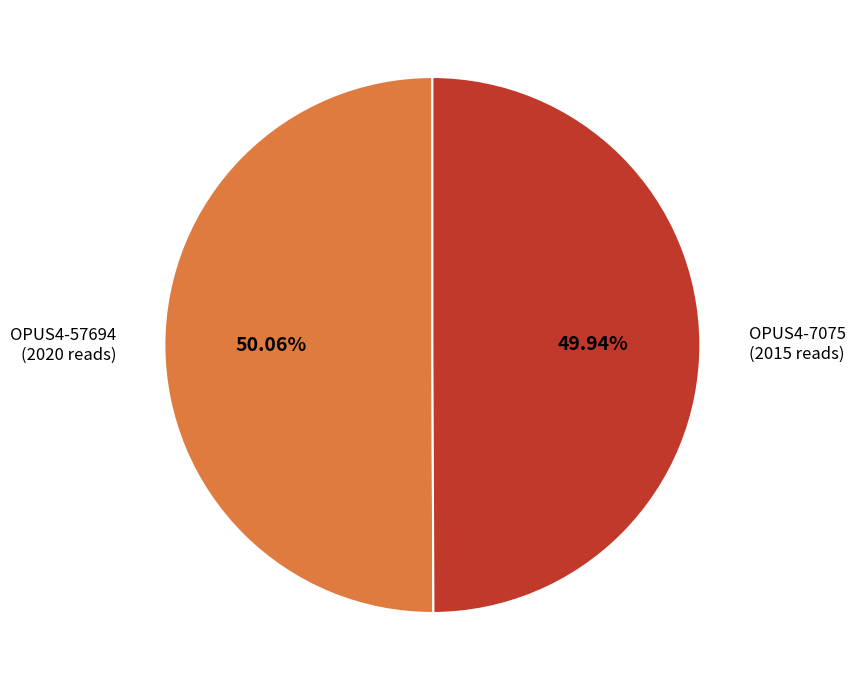

Is it true that OPUS4-7075 is 64% of the pie?

False